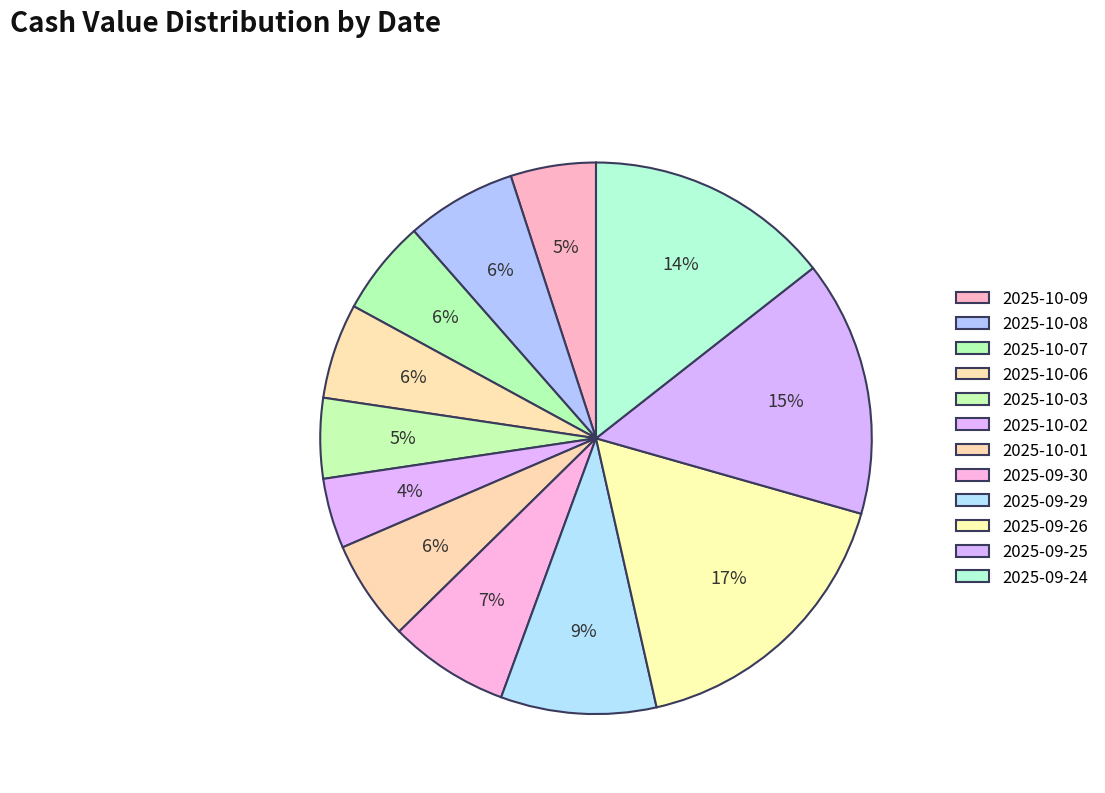

To the nearest percent, what percentage of the pie is 2025-10-02?

4%